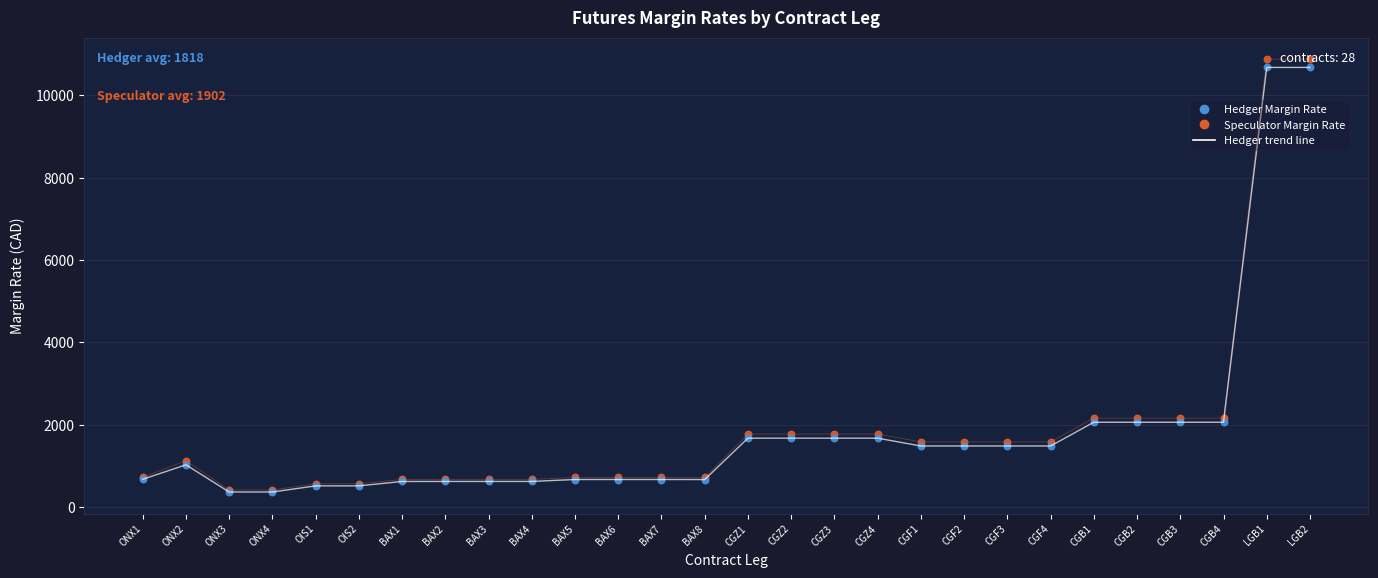

At which category is the sum across all series the highest?

LGB1